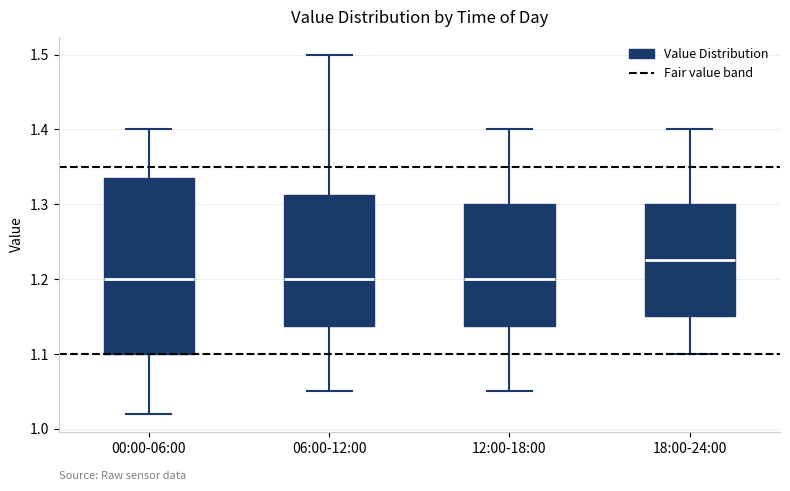

Comparing the boxes themselves (not the whiskers), which one is the tallest?

00:00-06:00